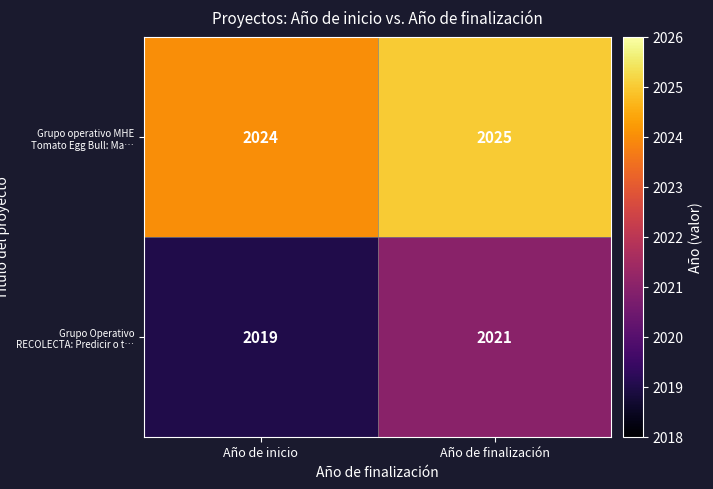

Between Año de inicio and Año de finalización, which series saw the biggest shift?

Grupo Operativo RECOLECTA: Predicir o t…